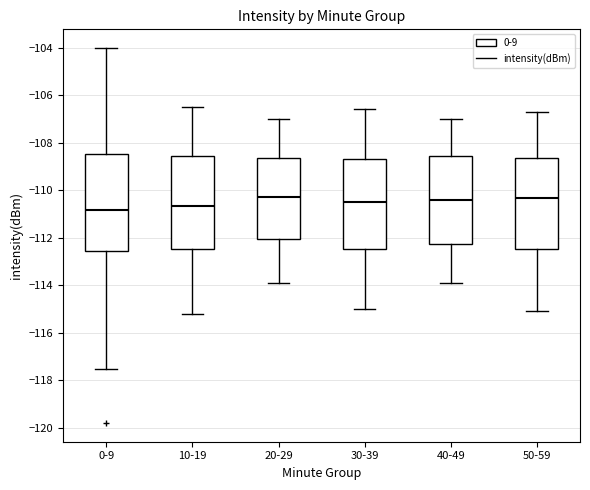

Reading left to right, transcribe this box plot: for each box, give where its median line is, the range the box spans, and where its two whiskers end, as read against the y-axis. The values are not printed on the chart, so give them approximately, as read against the axis.

0-9: median -110.8, box -112.6 to -108.4, whiskers -117.6 to -104.0
10-19: median -110.6, box -112.4 to -108.6, whiskers -115.2 to -106.4
20-29: median -110.2, box -112.0 to -108.6, whiskers -113.8 to -107.0
30-39: median -110.4, box -112.4 to -108.6, whiskers -115.0 to -106.6
40-49: median -110.4, box -112.2 to -108.6, whiskers -113.8 to -107.0
50-59: median -110.4, box -112.4 to -108.6, whiskers -115.0 to -106.6